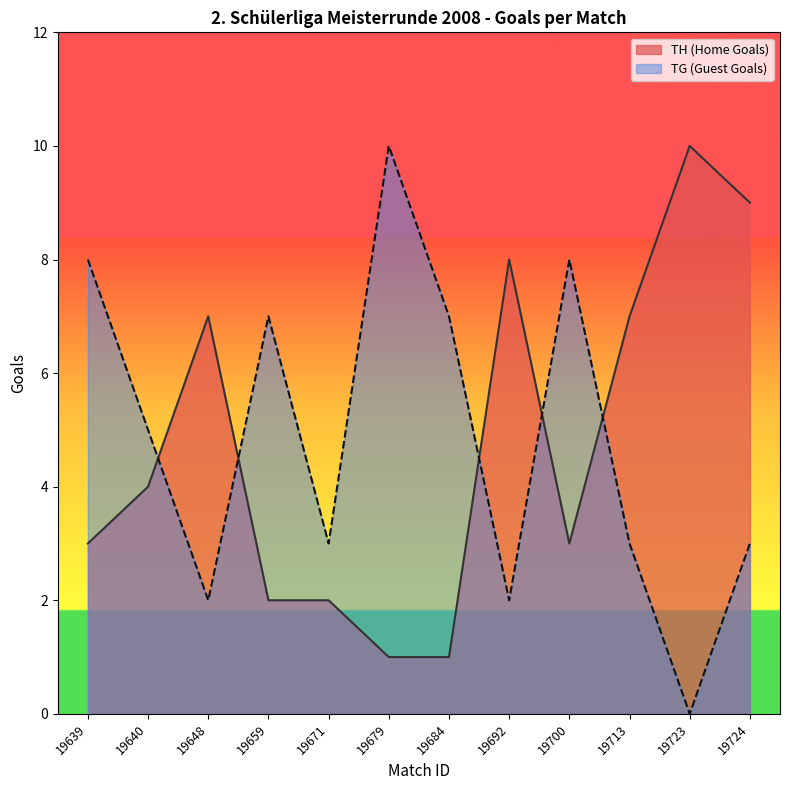

Is it true that TH (Home Goals) equals 0 at 19659?

False